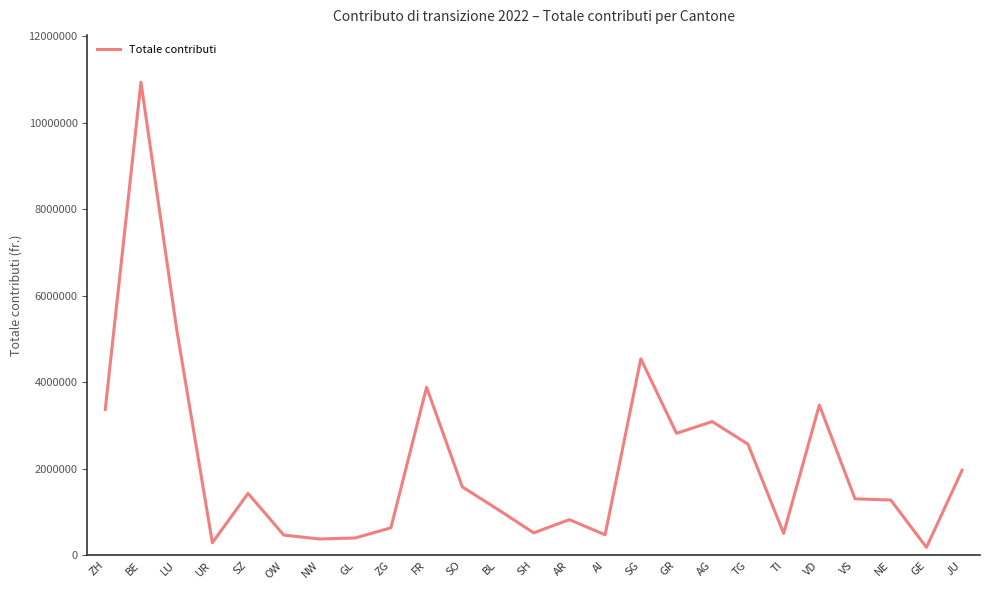

How many distinct data groups are displayed?

1